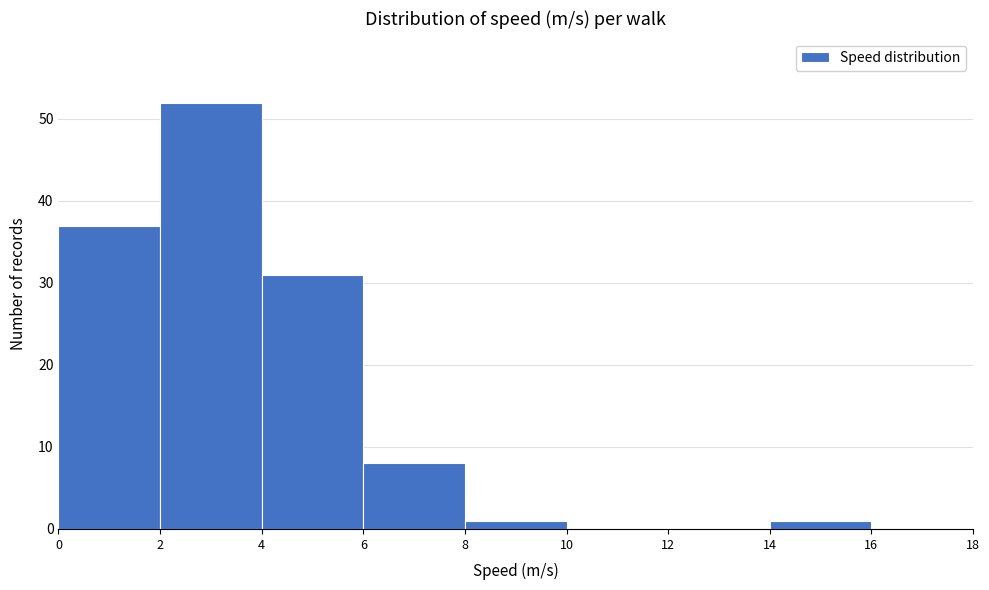

How tall is the bar that spans 14 to 16 on the x-axis? The values are not printed on the chart, so give them approximately, as read against the axis.

1